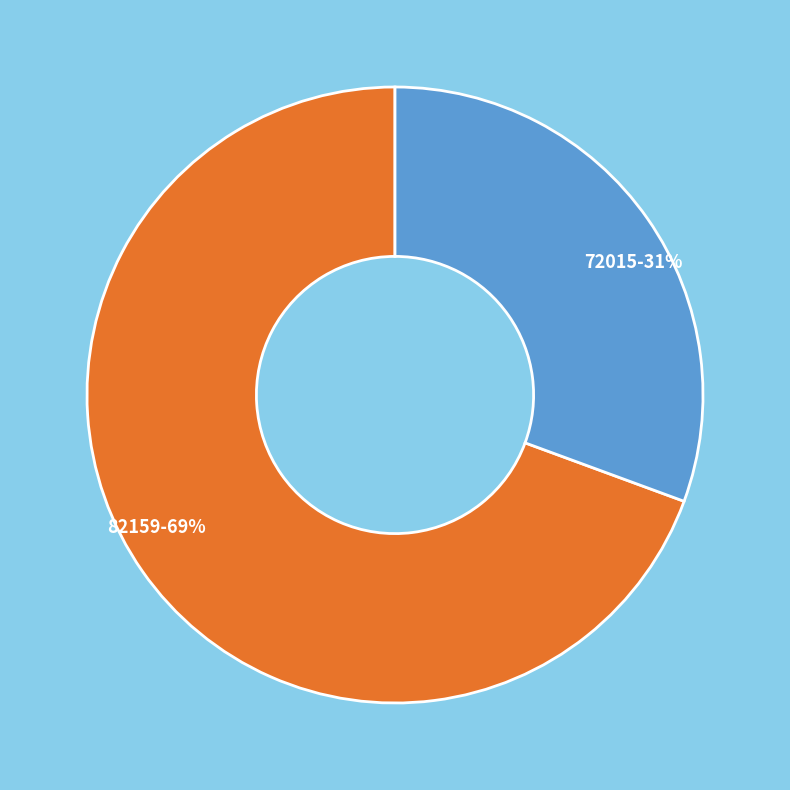

Which has a higher value, 82159-69% or 72015-31%?

82159-69%